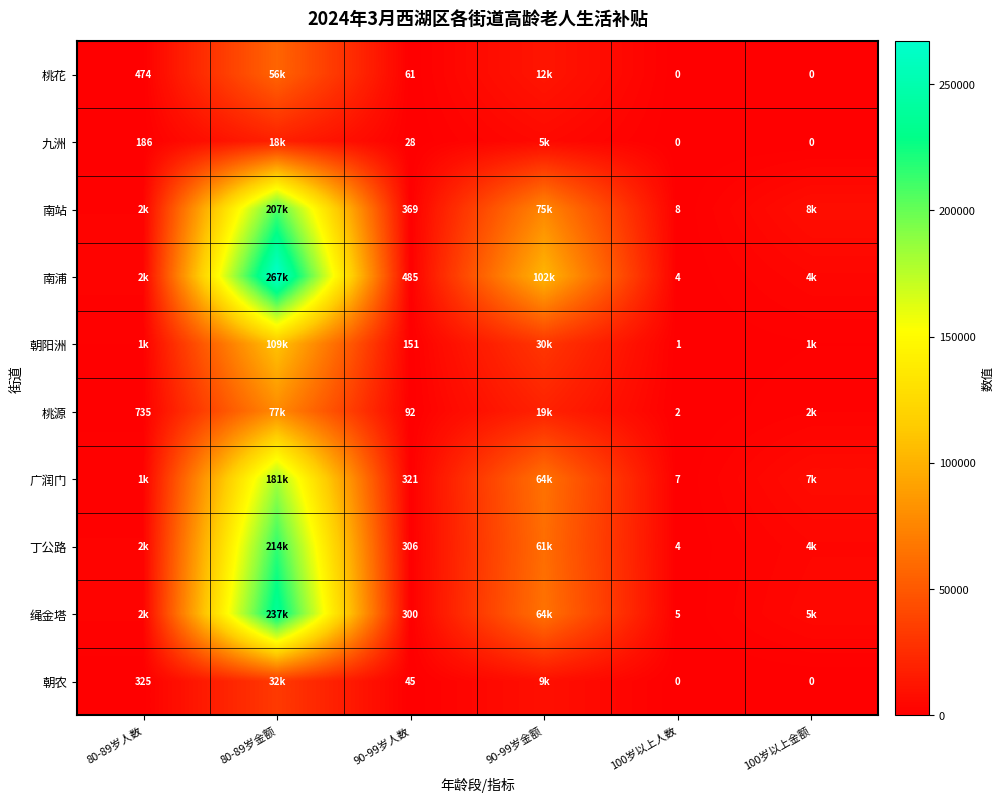

At 90-99岁人数, list the series in order from smallest to largest.

九洲, 朝农, 桃花, 桃源, 朝阳洲, 绳金塔, 丁公路, 广润门, 南站, 南浦